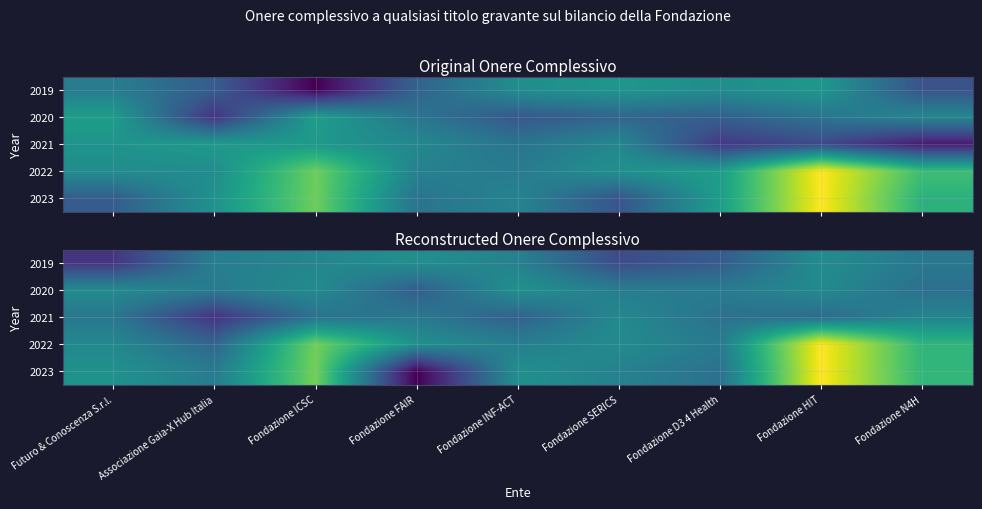

What is the difference between the highest and lowest values at Futuro & Conoscenza S.r.l.?

2.5